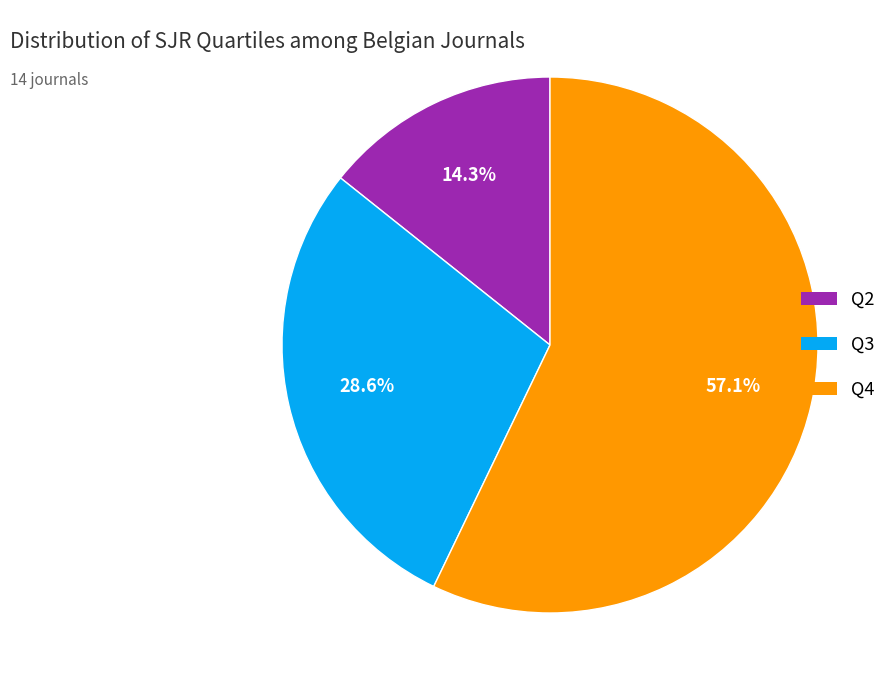

Which category accounts for the majority?

Q4